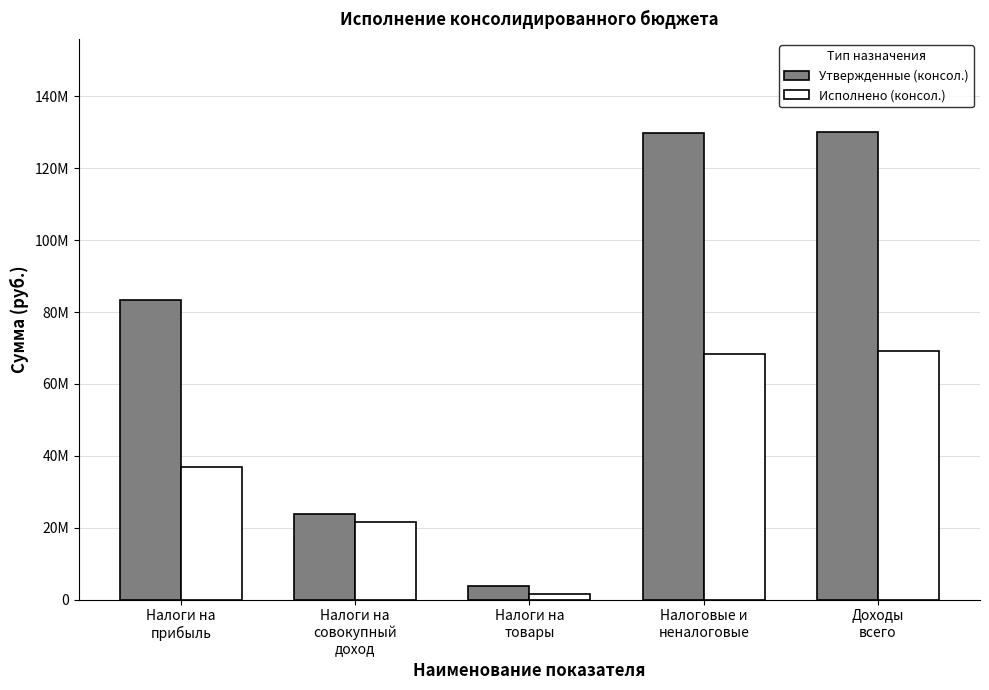

At which label does Исполнено (консол.) first exceed 36962181?

Налоги на
прибыль